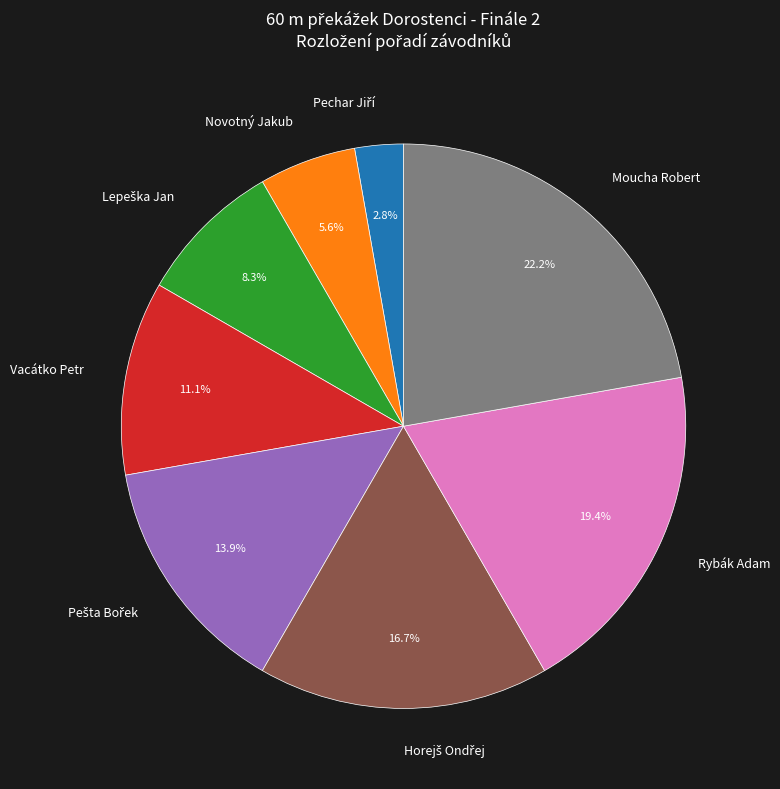

To the nearest percent, what is the difference between the Moucha Robert and Rybák Adam slice percentages?

3%